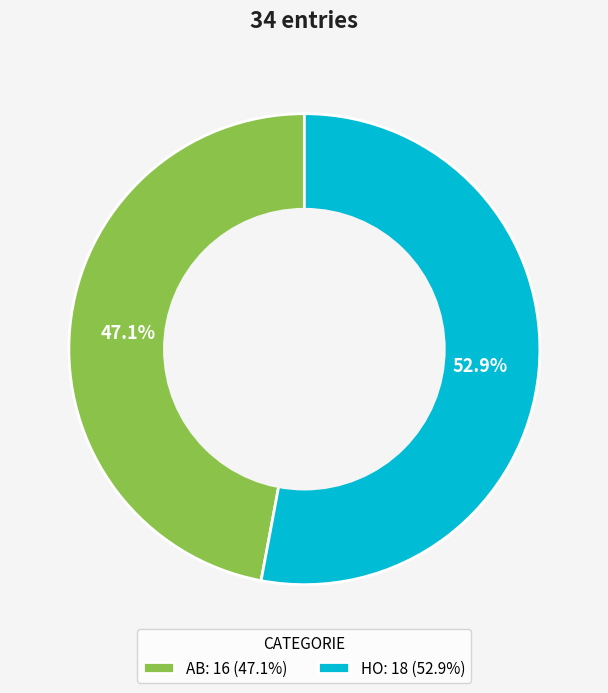

Count the number of slices in the pie.

2